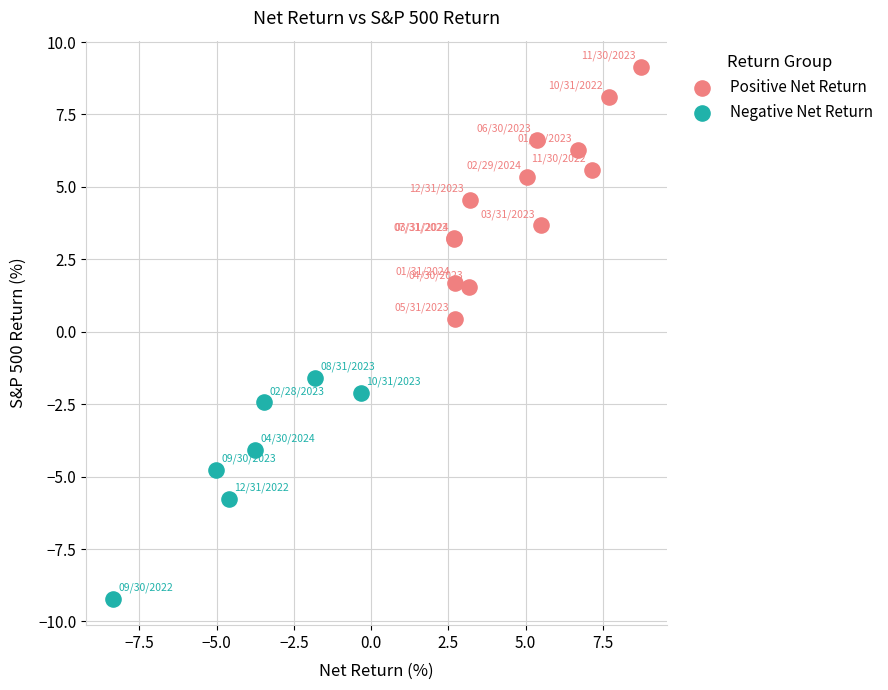

Which series reaches the minimum Y coordinate?

Negative Net Return